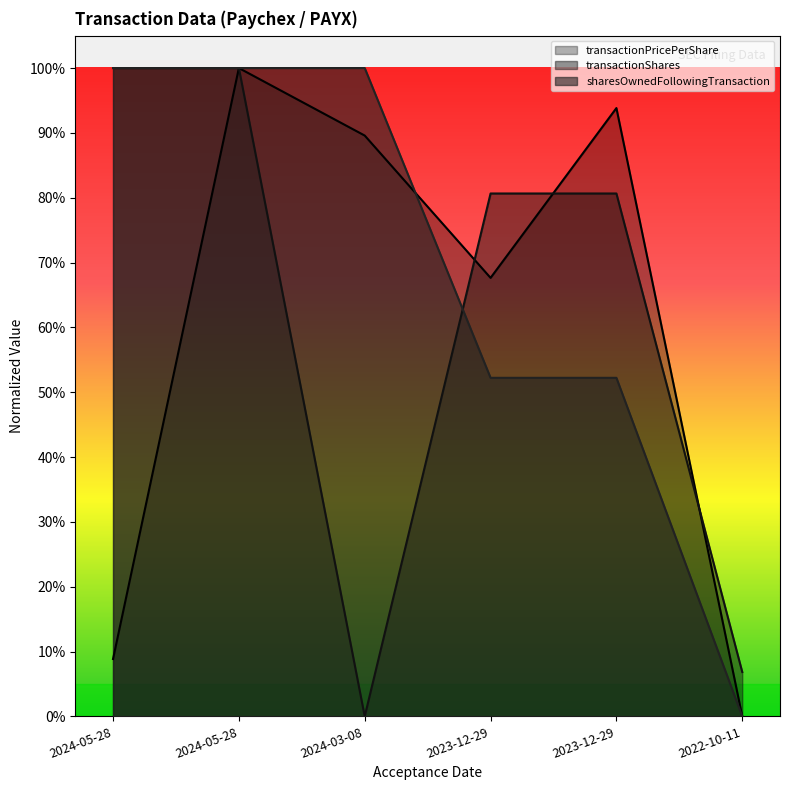

After their last crossing, which series has the higher values: transactionShares or sharesOwnedFollowingTransaction?

transactionShares